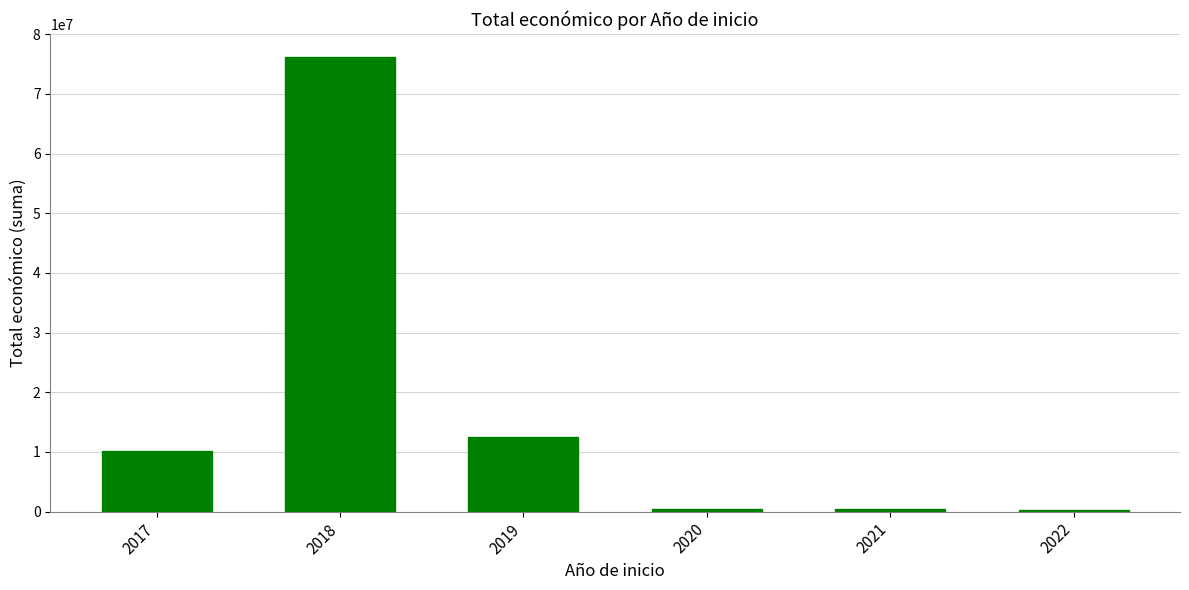

Where is the data nearest to the value 38295563?

2019